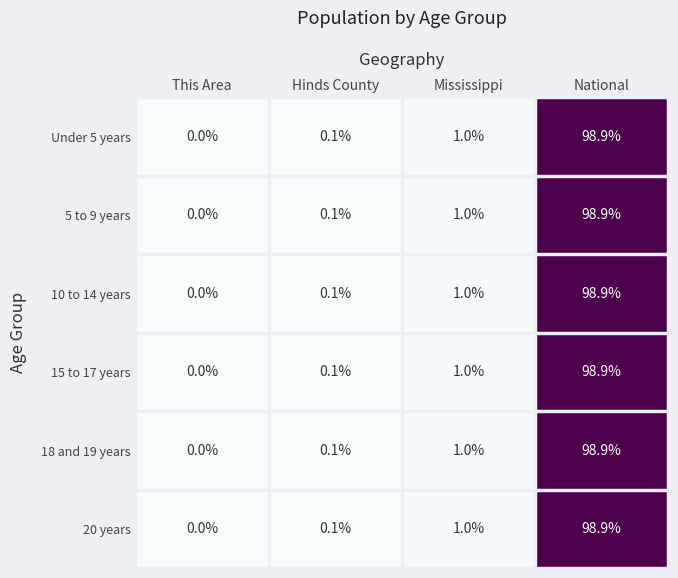

Reading left to right, what are all the values shown in this chart?

Under 5 years: This Area=0.0	Hinds County=0.1	Mississippi=1.0	National=98.9
5 to 9 years: This Area=0.0	Hinds County=0.1	Mississippi=1.0	National=98.9
10 to 14 years: This Area=0.0	Hinds County=0.1	Mississippi=1.0	National=98.9
15 to 17 years: This Area=0.0	Hinds County=0.1	Mississippi=1.0	National=98.9
18 and 19 years: This Area=0.0	Hinds County=0.1	Mississippi=1.0	National=98.9
20 years: This Area=0.0	Hinds County=0.1	Mississippi=1.0	National=98.9